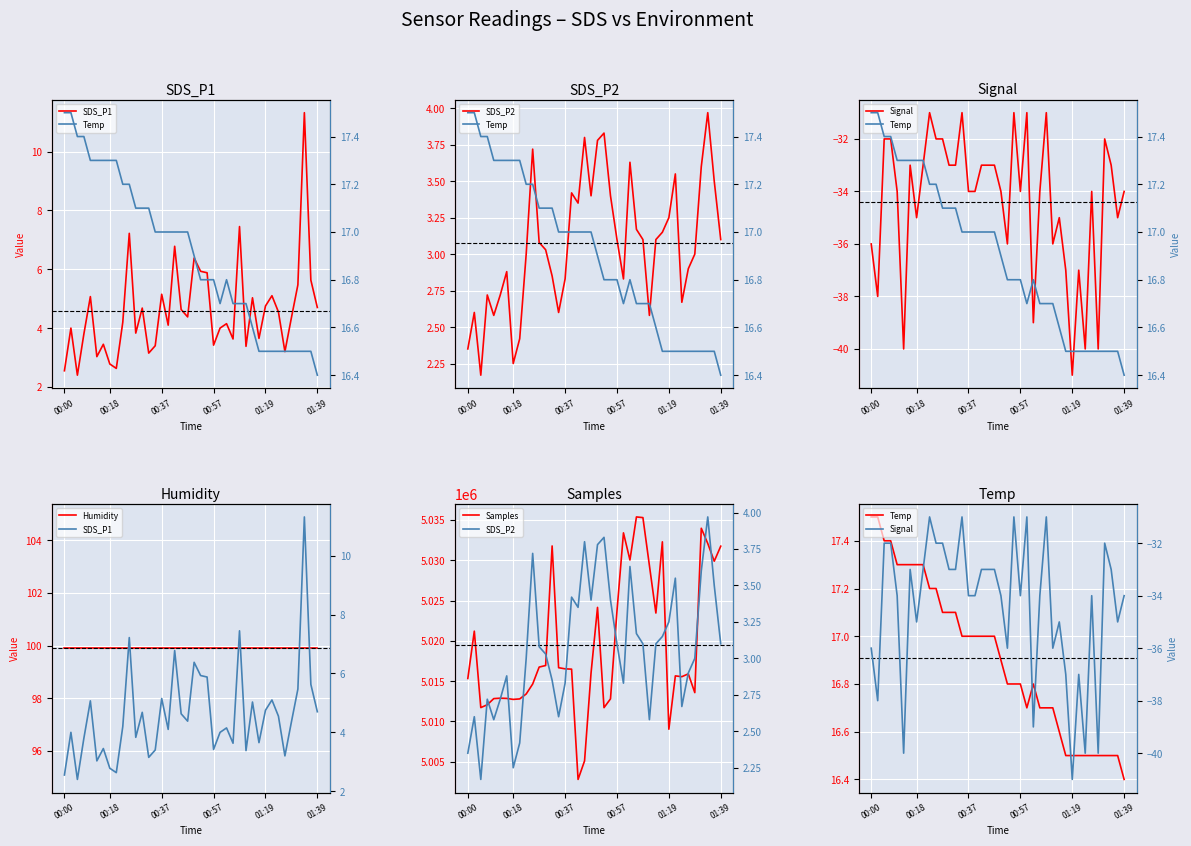

How many lines are shown in the chart?

6